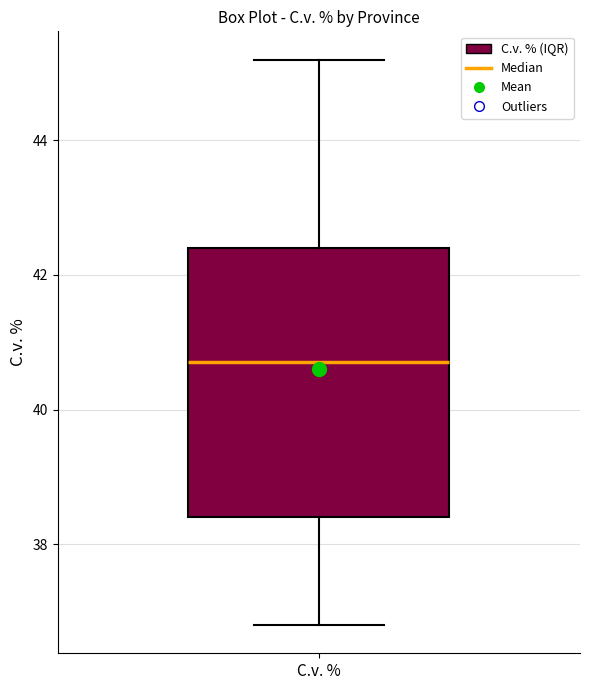

Where does the lower whisker of the box for C.v. % end on the y-axis? The values are not printed on the chart, so give them approximately, as read against the axis.

36.8